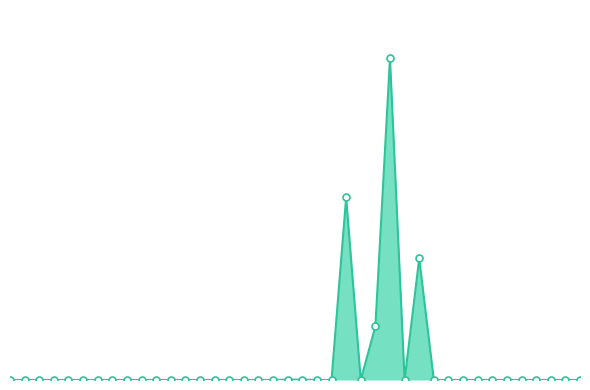

Which has a higher value, 36 or 8?

36